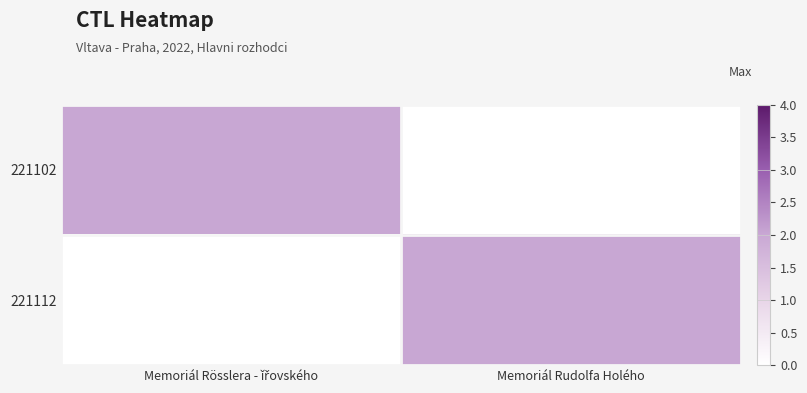

At which category does the chart reach its peak across all series?

Memoriál Rösslera - ǐřovského